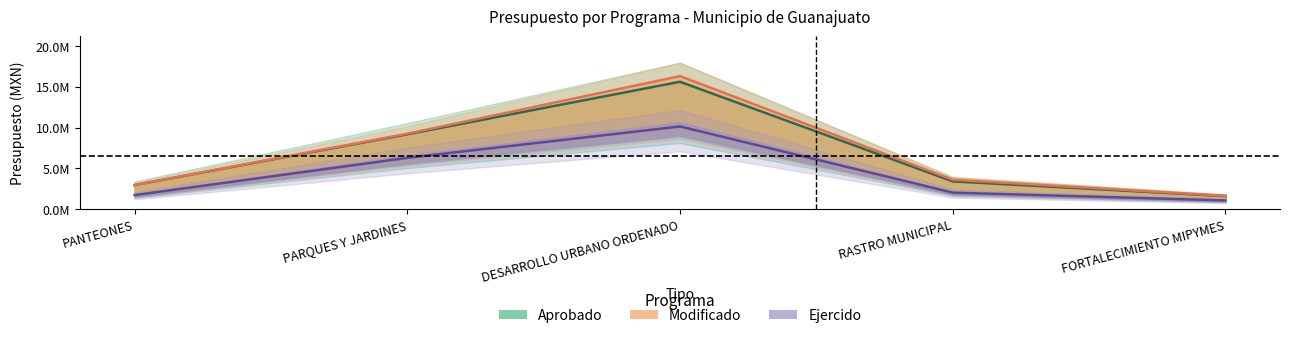

What value does the Aprobado series have at PANTEONES?

3.0